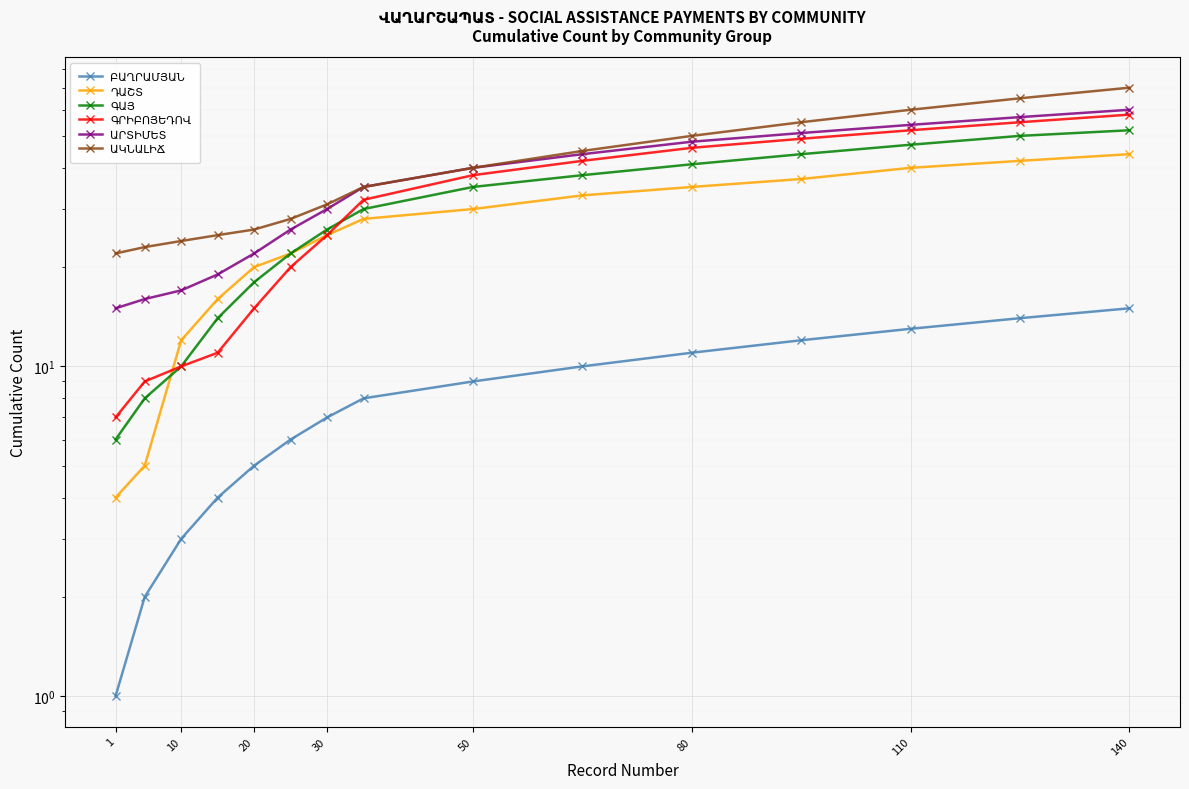

How many data points in ԳՐԻԲՈՅԵԴՈՎ are less than 32?

7